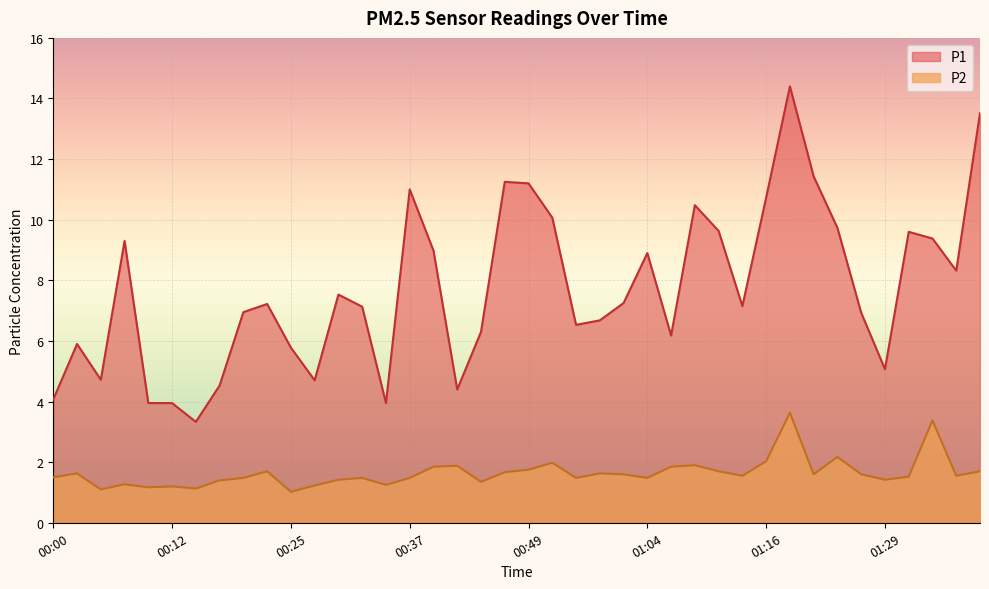

True or false: P2 and P1 intersect in this chart.

False